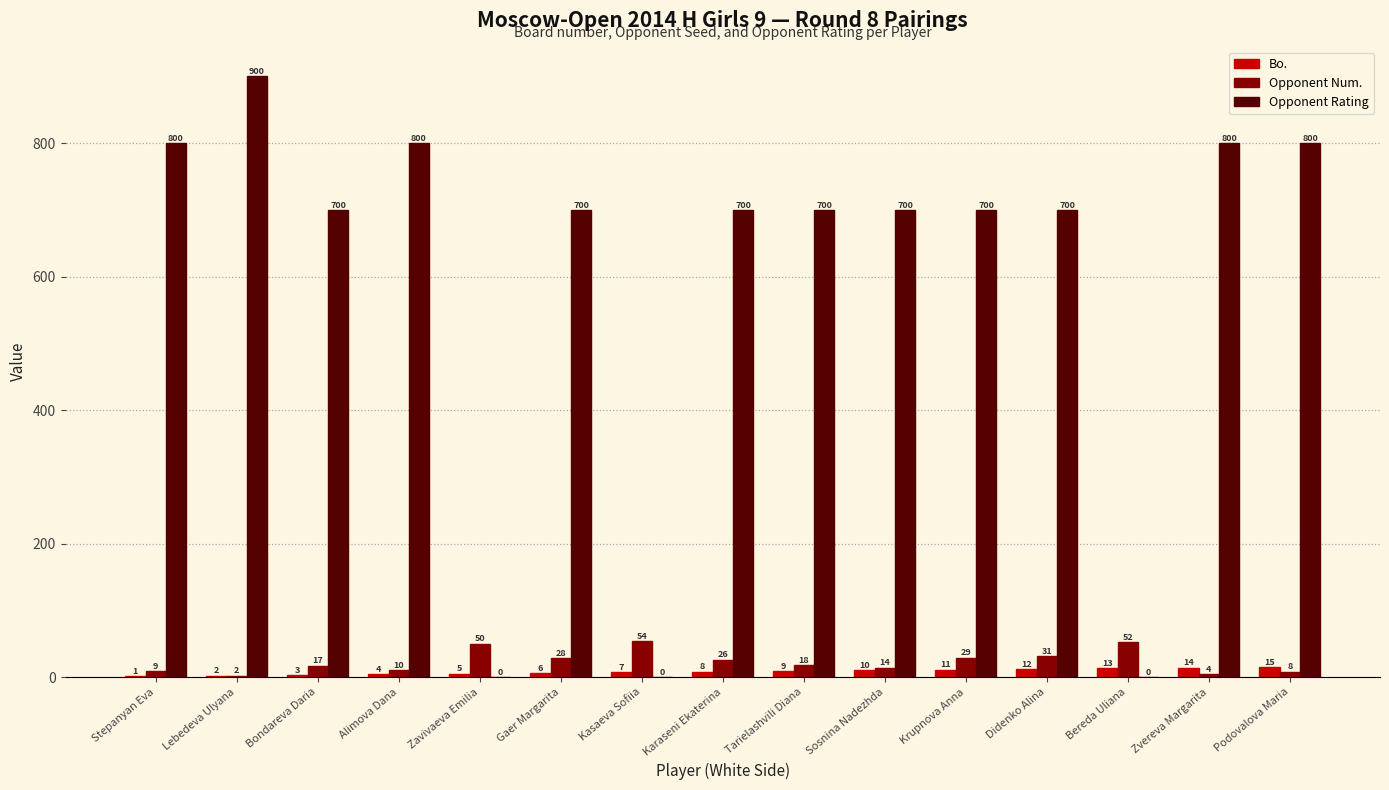

What is the highest value of the Opponent Num. series?

54